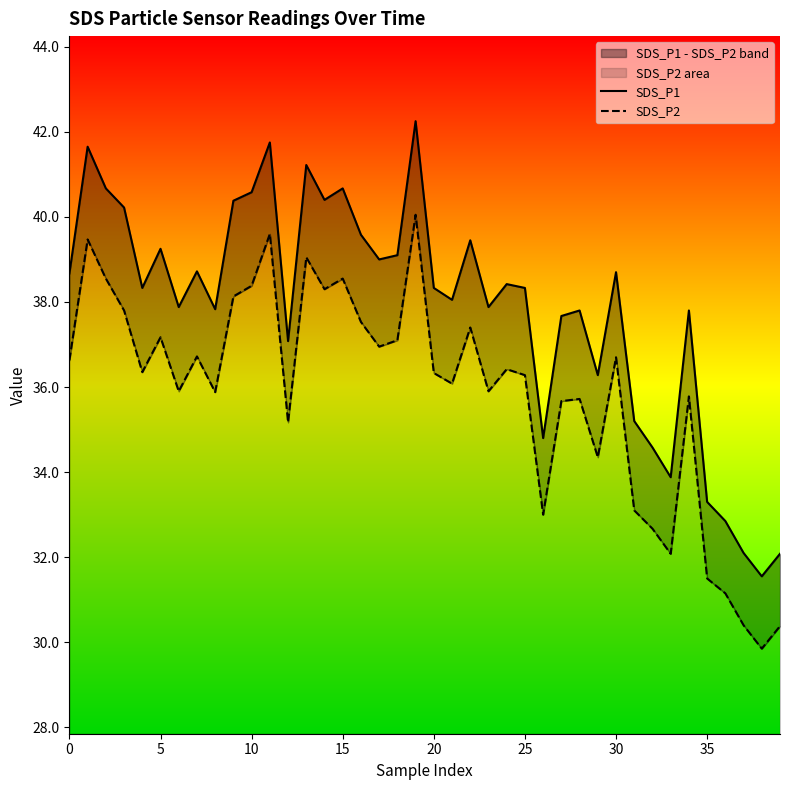

List the series in order of their overall mean, lowest first.

SDS_P2, SDS_P1